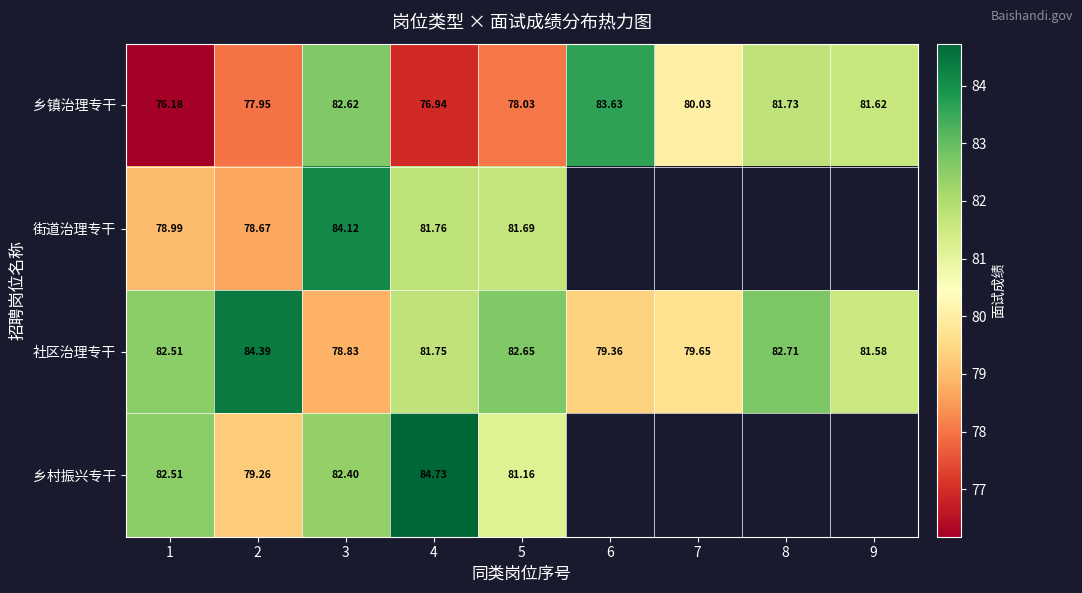

Between 4 and 5, which series saw the biggest shift?

乡村振兴专干